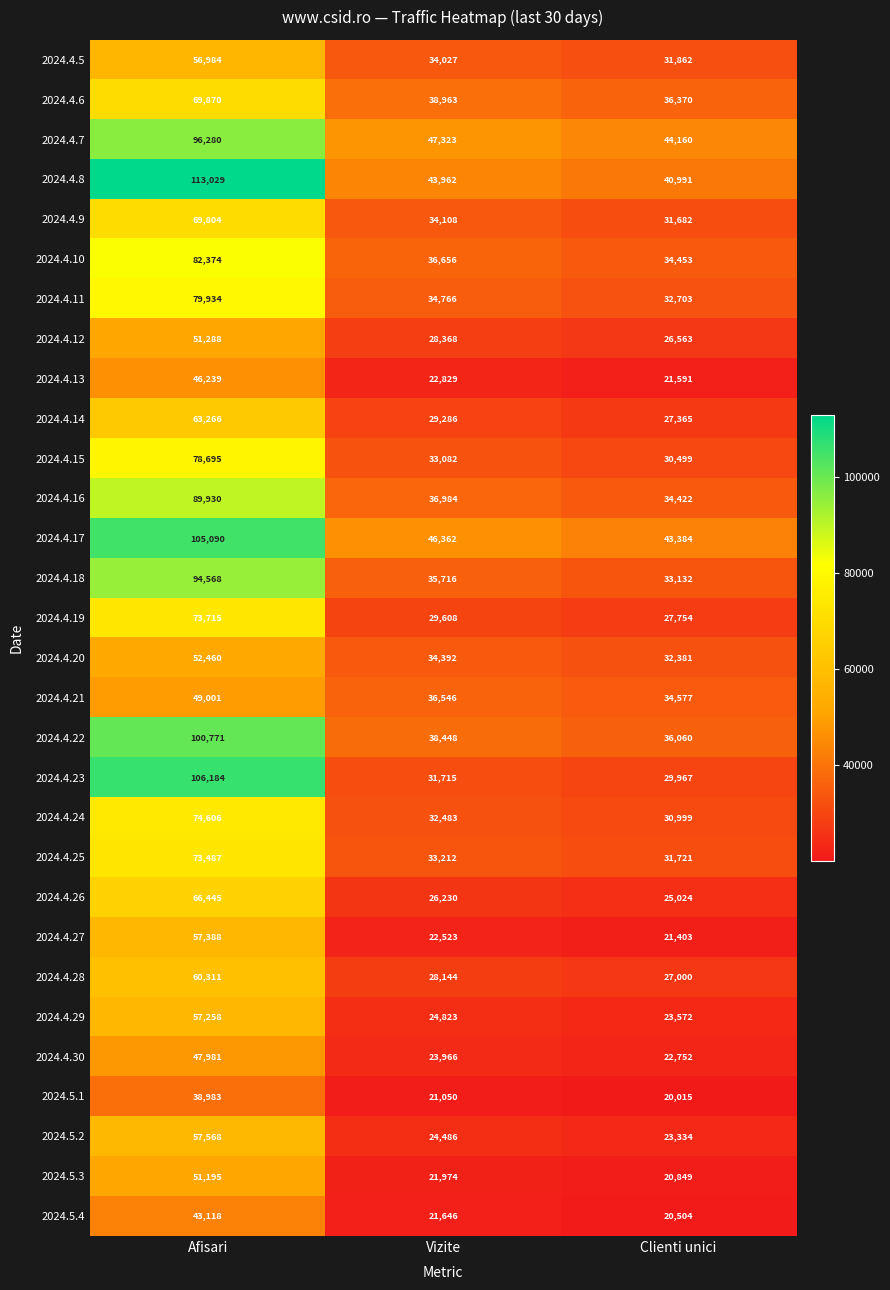

Which series has the largest total across all categories?

2024.4.8